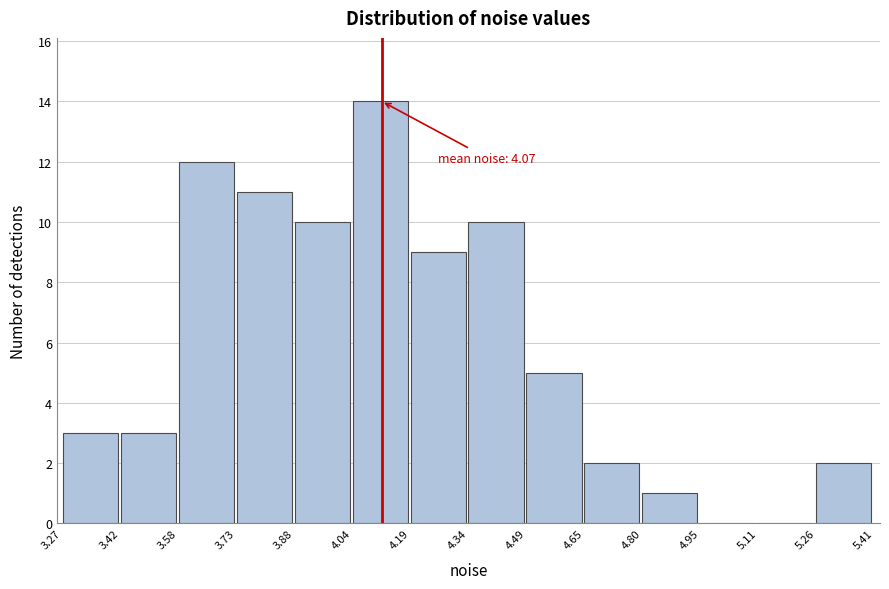

Over which range of the x-axis is the bar tallest?

4.04 to 4.19